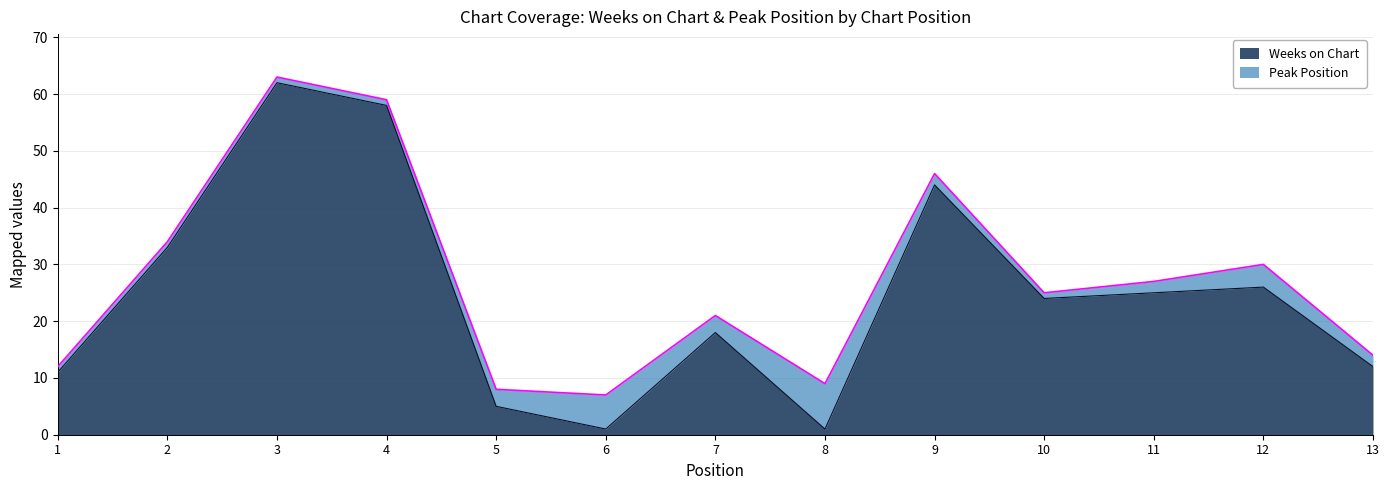

Where is the data nearest to the value 31?

2